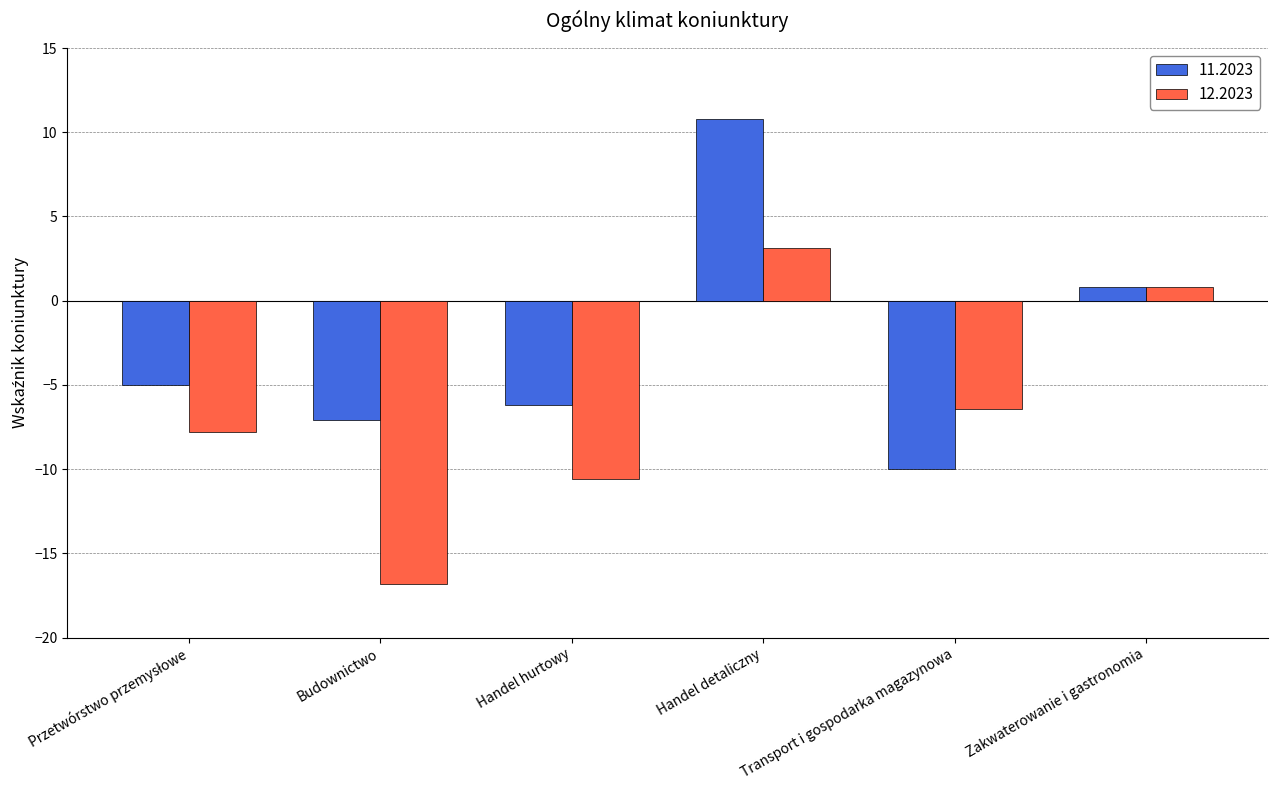

At how many categories does at least one series exceed 2?

1